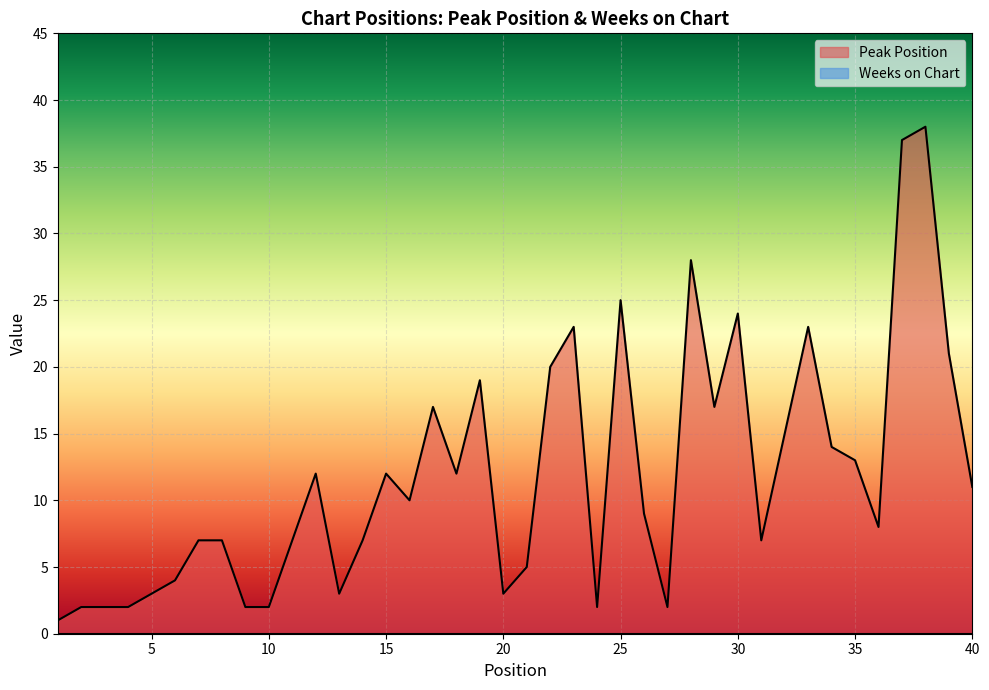

The value at 9 is 2. True or false?

True